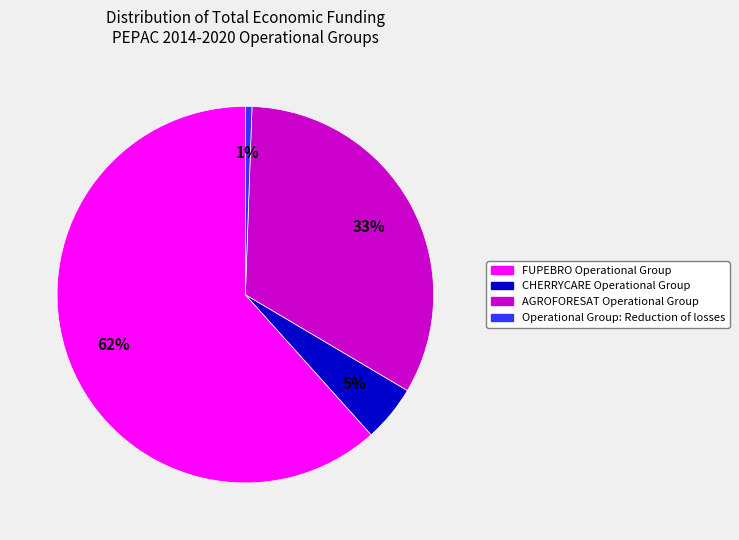

To the nearest percent, what is the difference between the AGROFORESAT Operational Group and CHERRYCARE Operational Group slice percentages?

28%